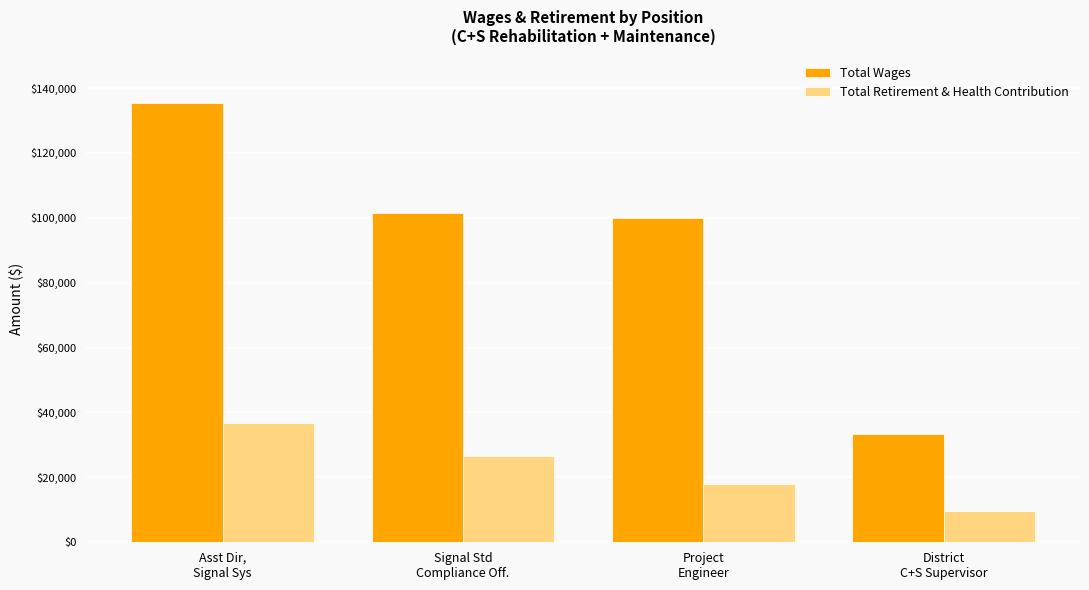

Is the value of Total Retirement & Health Contribution at District
C+S Supervisor greater than the value of Total Wages at Asst Dir,
Signal Sys?

No